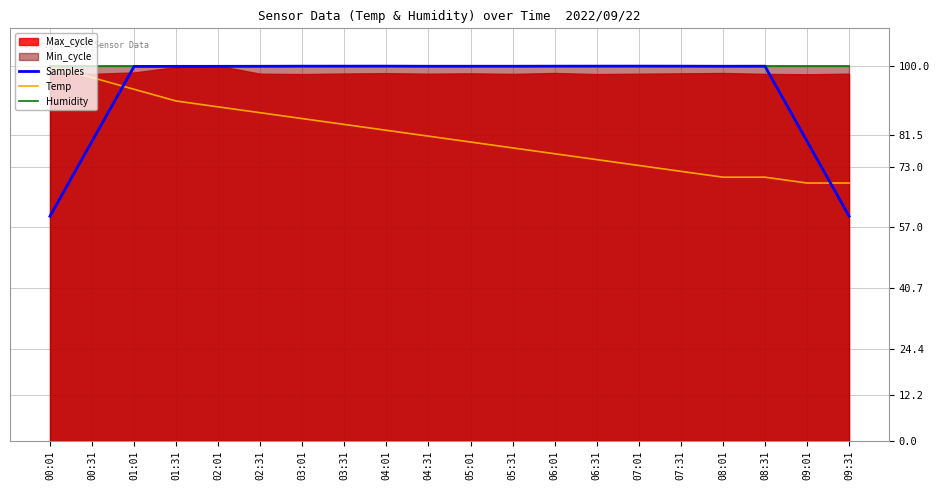

True or false: Temp and Humidity cross at least once.

False